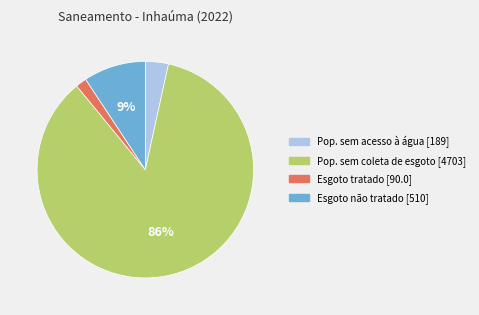

Does any single category account for the majority?

Yes